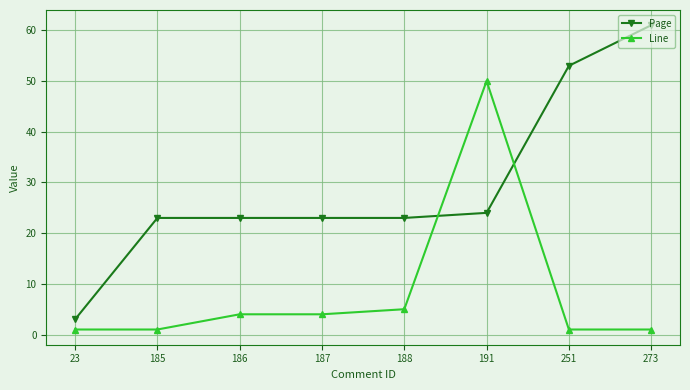

What is the value of the Page point at the 7th from the left?

53